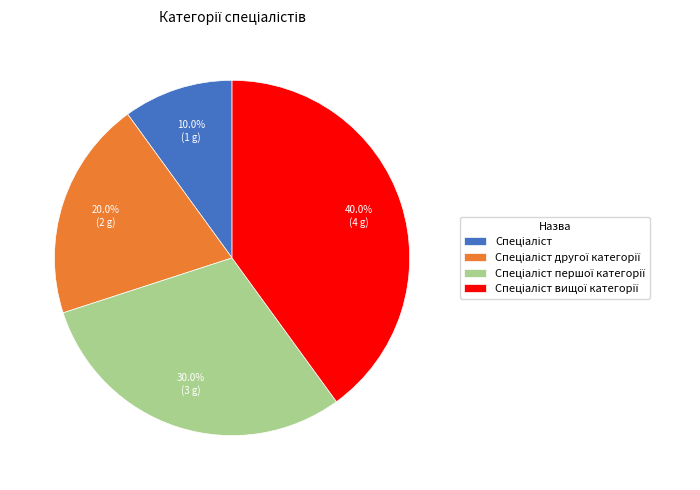

Does any single category account for the majority?

No